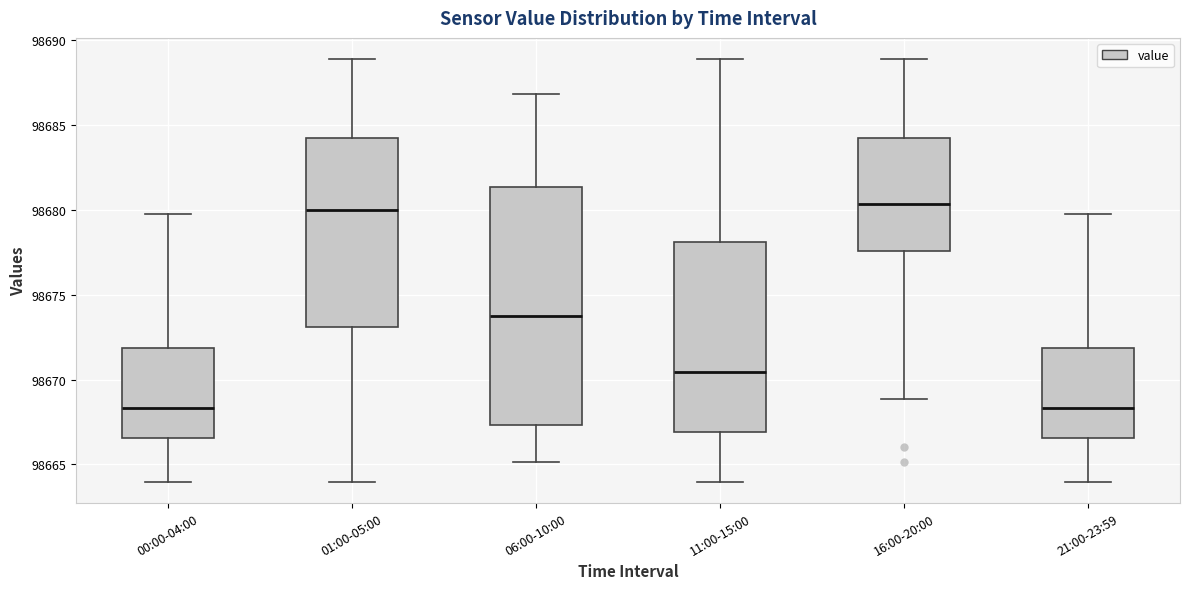

Reading left to right, read every box against the y-axis: the position of its median line, the range the box covers, and the ends of its whiskers. The values are not printed on the chart, so give them approximately, as read against the axis.

00:00-04:00: median 98668.5, box 98666.5 to 98672.0, whiskers 98664.0 to 98680.0
01:00-05:00: median 98680.0, box 98673.0 to 98684.0, whiskers 98664.0 to 98689.0
06:00-10:00: median 98674.0, box 98667.5 to 98681.5, whiskers 98665.0 to 98687.0
11:00-15:00: median 98670.5, box 98667.0 to 98678.0, whiskers 98664.0 to 98689.0
16:00-20:00: median 98680.5, box 98677.5 to 98684.0, whiskers 98669.0 to 98689.0
21:00-23:59: median 98668.5, box 98666.5 to 98672.0, whiskers 98664.0 to 98680.0